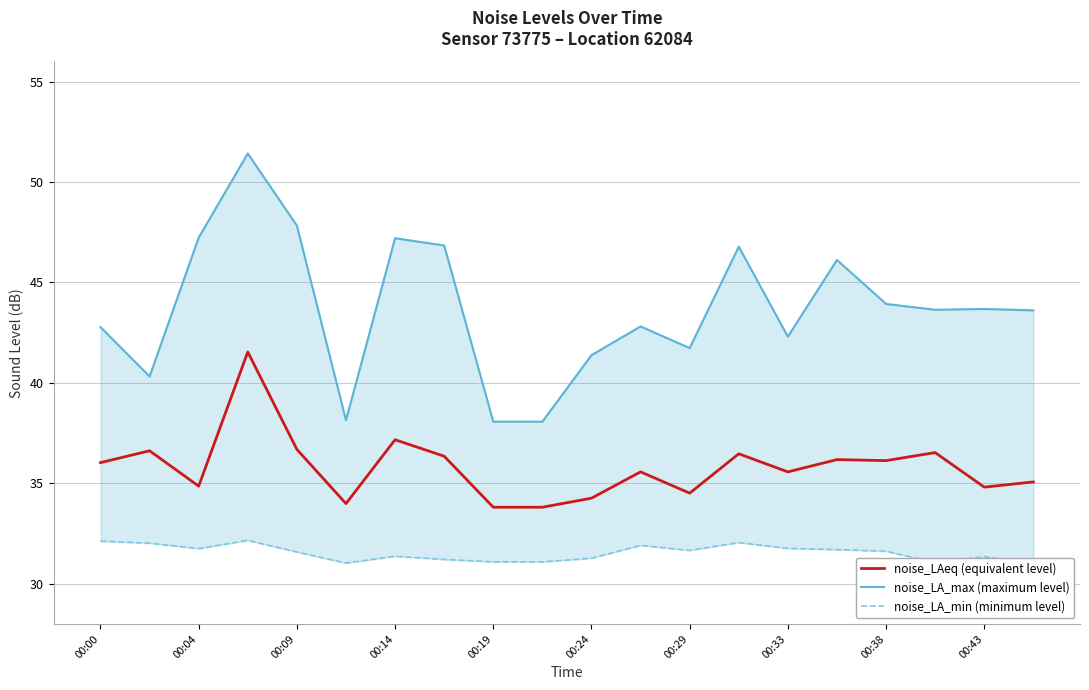

True or false: noise_LA_min and noise_LA_max intersect in this chart.

False